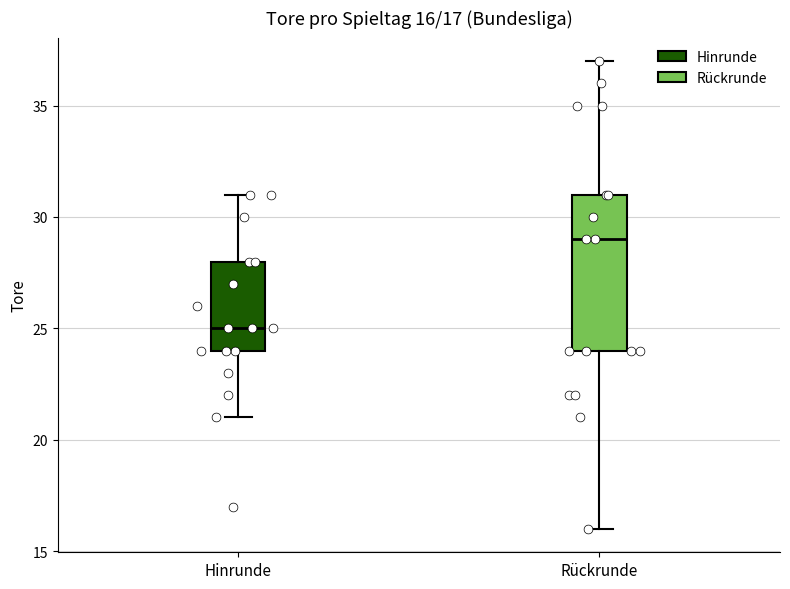

Which box has the highest median line?

Rückrunde